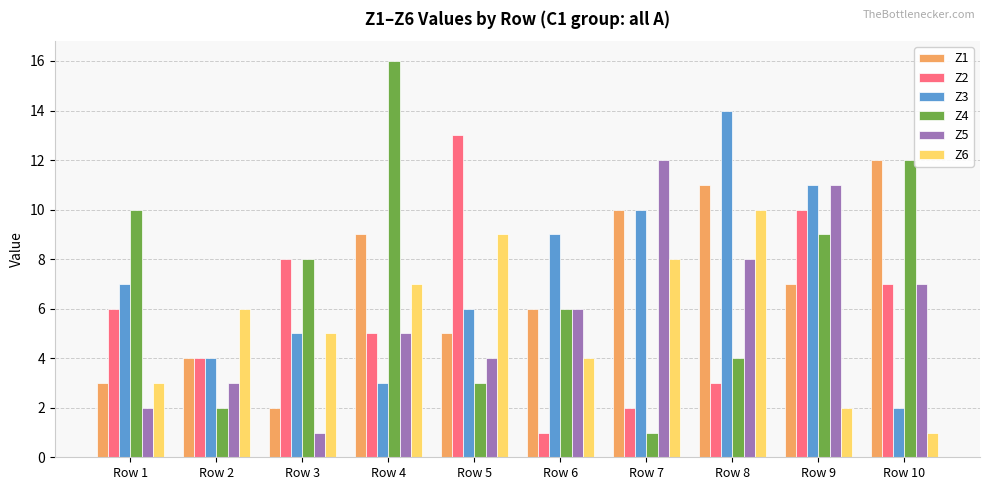

What is the sum of the Z6 values at Row 4 and Row 3?

12